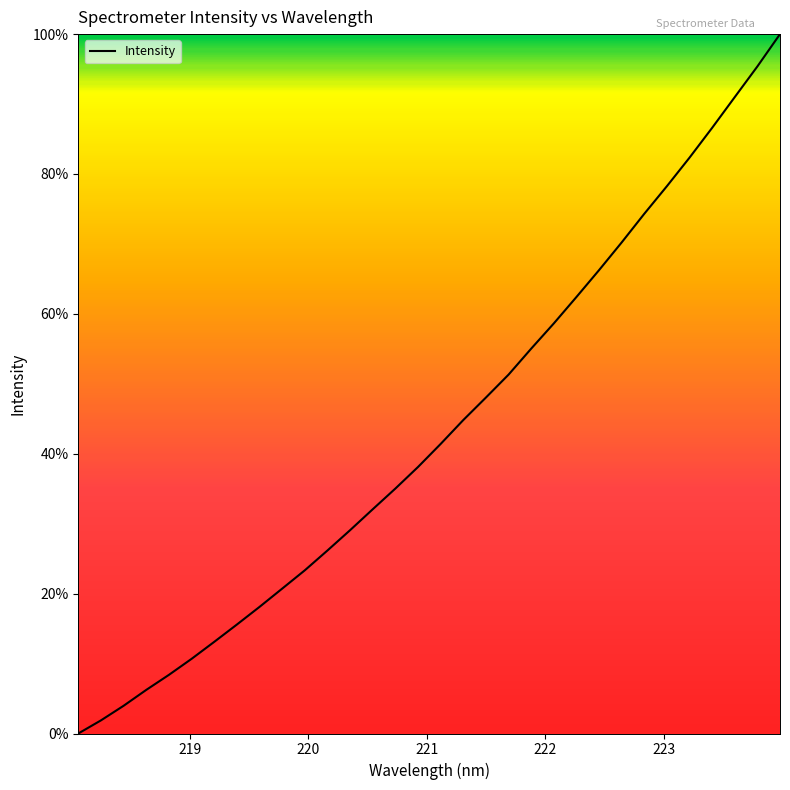

Reading right to left, extract all data points from this chart.

100.0	95.4	91.0	86.6	82.3	78.3	74.3	70.2	66.3	62.4	58.6	55.0	51.3	48.0	44.8	41.4	38.1	35.0	32.1	29.1	26.2	23.3	20.7	18.1	15.6	13.1	10.7	8.4	6.2	4.0	1.9	0.0